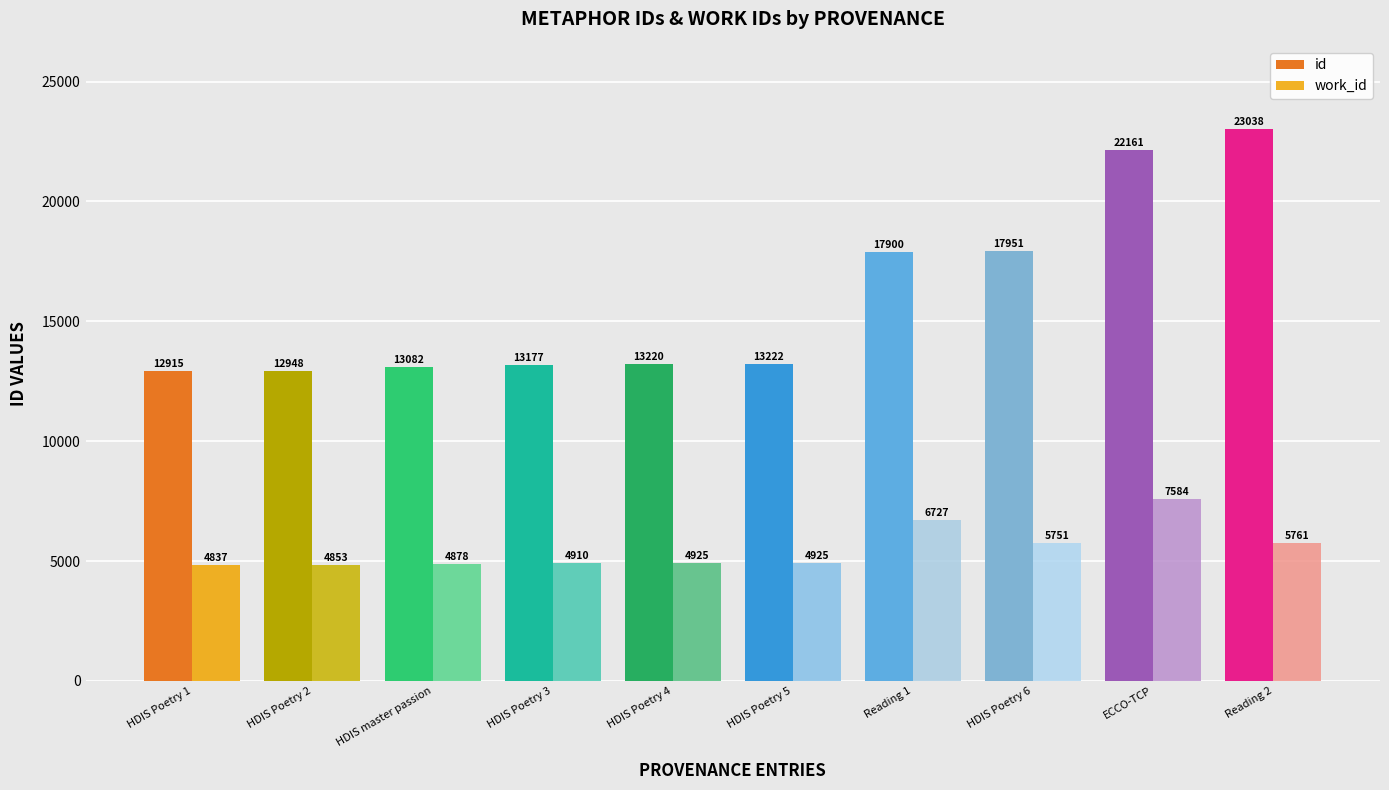

Is the value of id at ECCO-TCP greater than the value of work_id at HDIS master passion?

Yes